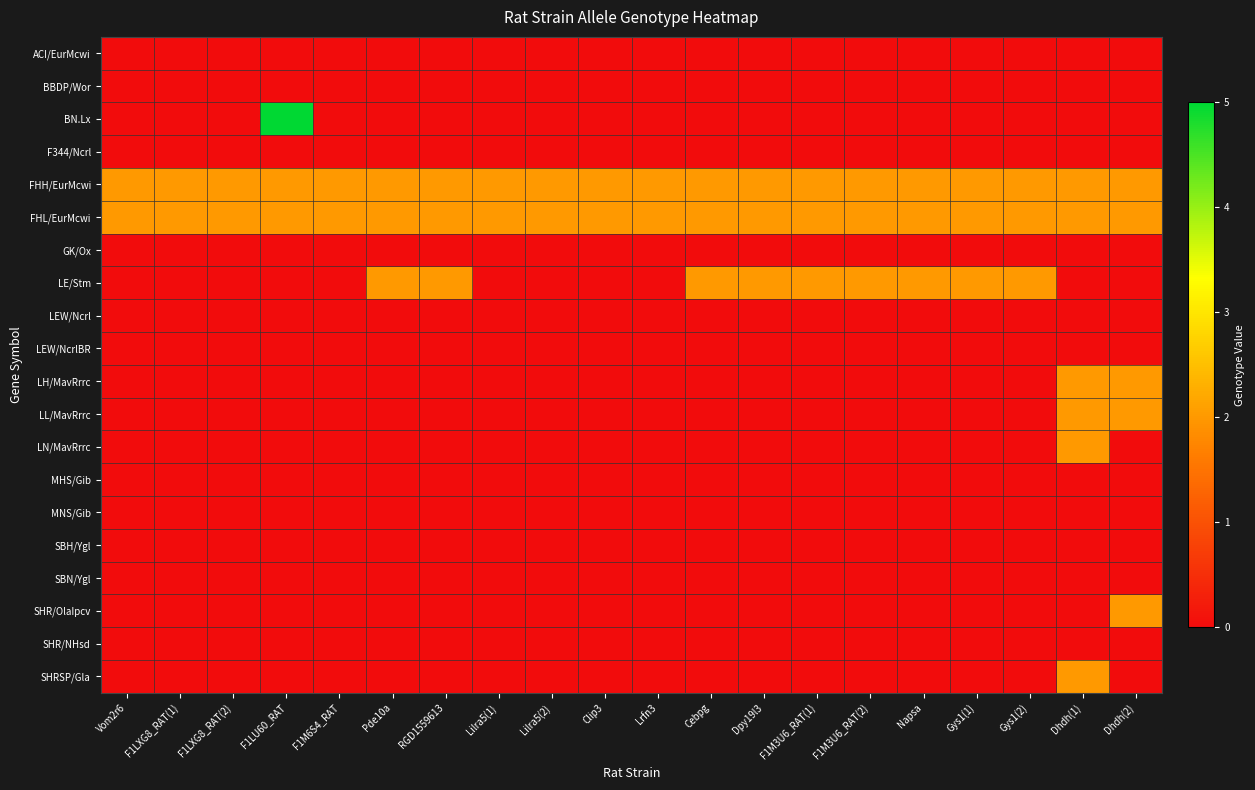

List the series in order of their peak value, lowest first.

ACI/EurMcwi, BBDP/Wor, F344/Ncrl, GK/Ox, LEW/Ncrl, LEW/NcrlBR, MHS/Gib, MNS/Gib, SBH/Ygl, SBN/Ygl, SHR/NHsd, FHH/EurMcwi, FHL/EurMcwi, LE/Stm, LH/MavRrrc, LL/MavRrrc, LN/MavRrrc, SHR/OlaIpcv, SHRSP/Gla, BN.Lx